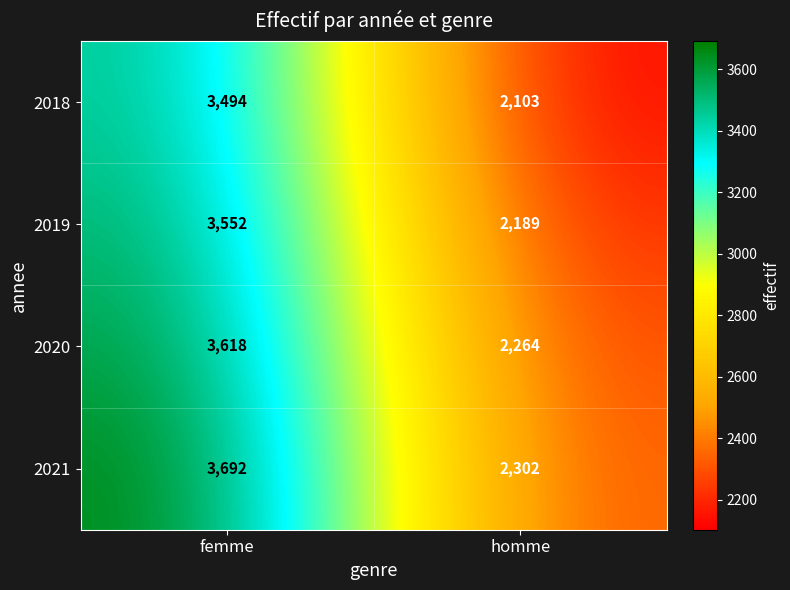

What is the total value across all series at homme?

8858